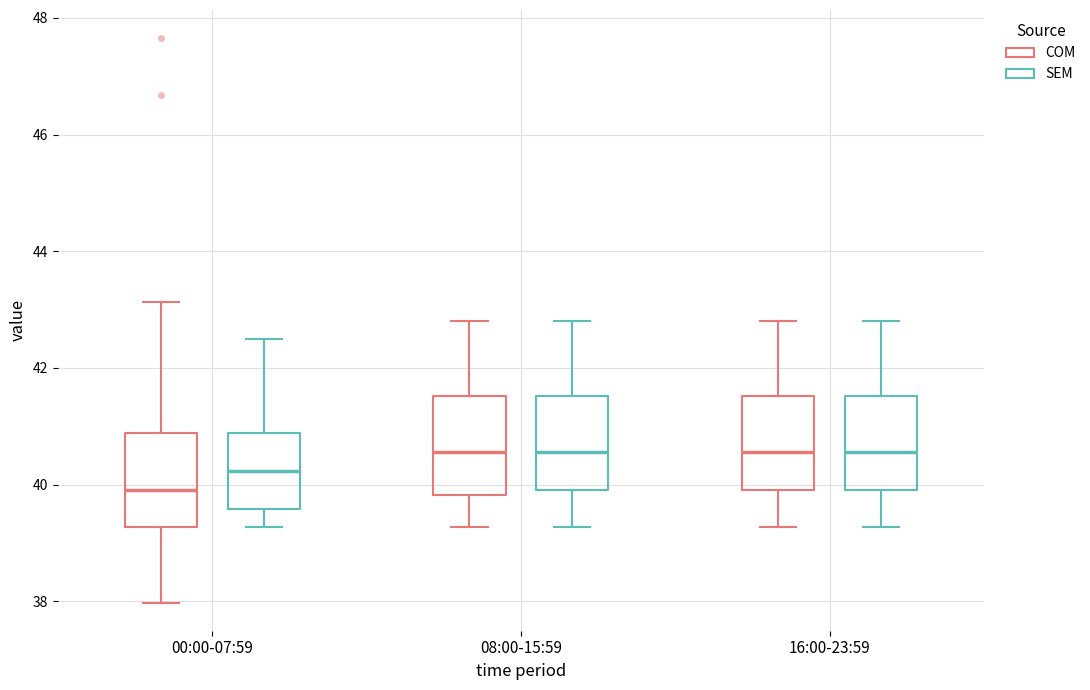

Reading left to right, transcribe this box plot: for each box, give where its median line is, the range the box spans, and where its two whiskers end, as read against the y-axis. The values are not printed on the chart, so give them approximately, as read against the axis.

00:00-07:59 (COM): median 40.0, box 39.2 to 40.8, whiskers 38.0 to 43.2
00:00-07:59 (SEM): median 40.2, box 39.6 to 40.8, whiskers 39.2 to 42.4
08:00-15:59 (COM): median 40.6, box 39.8 to 41.6, whiskers 39.2 to 42.8
08:00-15:59 (SEM): median 40.6, box 40.0 to 41.6, whiskers 39.2 to 42.8
16:00-23:59 (COM): median 40.6, box 40.0 to 41.6, whiskers 39.2 to 42.8
16:00-23:59 (SEM): median 40.6, box 40.0 to 41.6, whiskers 39.2 to 42.8